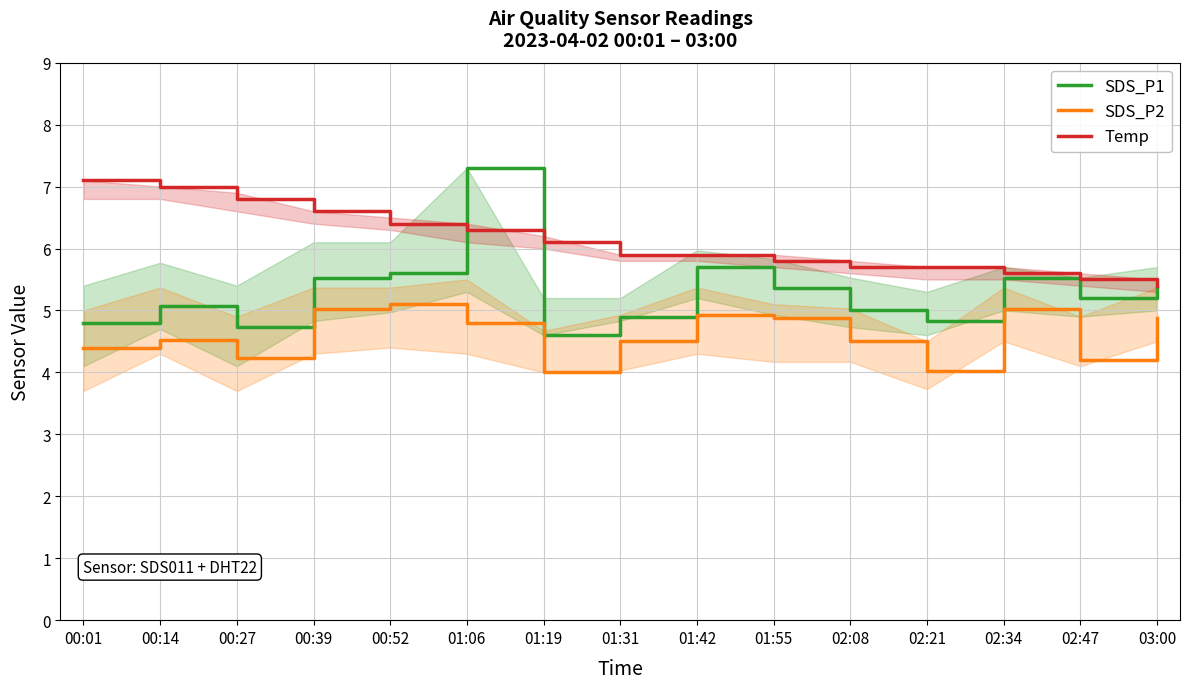

List the series in order of their overall mean, lowest first.

SDS_P2, SDS_P1, Temp